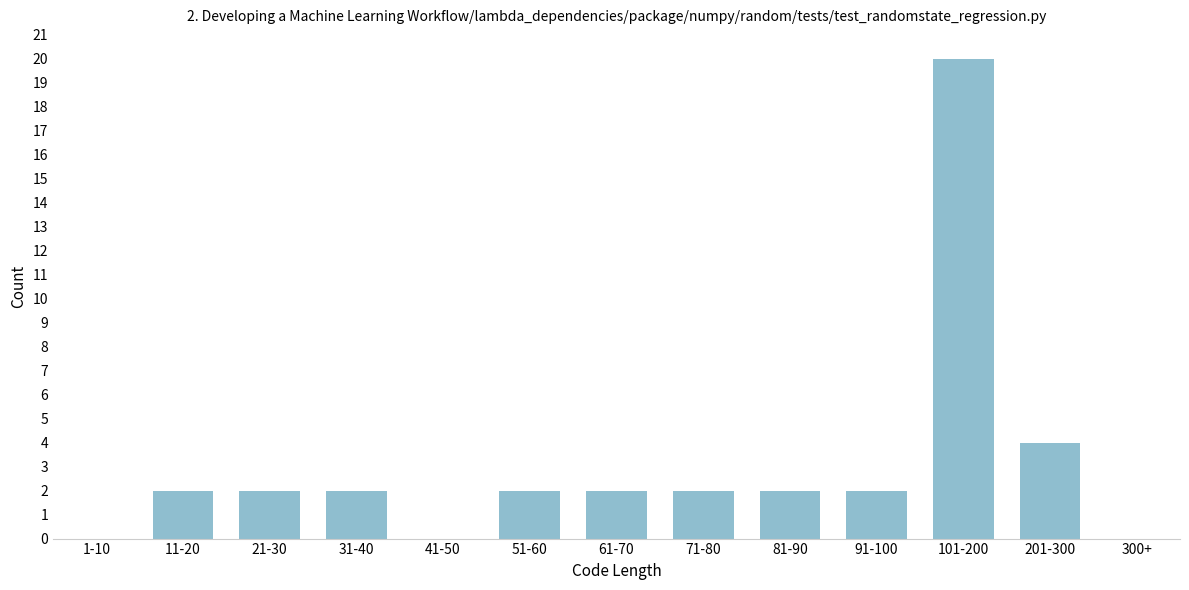

Reading left to right, transcribe all the data shown in this chart.

1-10=0	11-20=2	21-30=2	31-40=2	41-50=0	51-60=2	61-70=2	71-80=2	81-90=2	91-100=2	101-200=20	201-300=4	300+=0